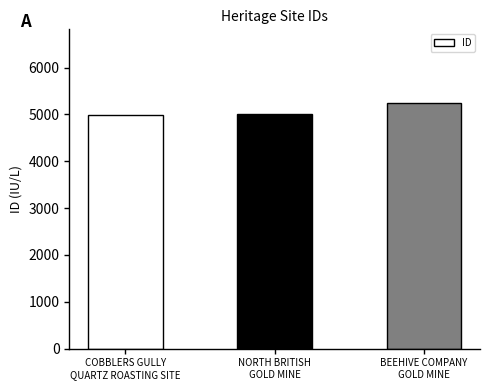

What is the maximum value shown in the chart?

5244